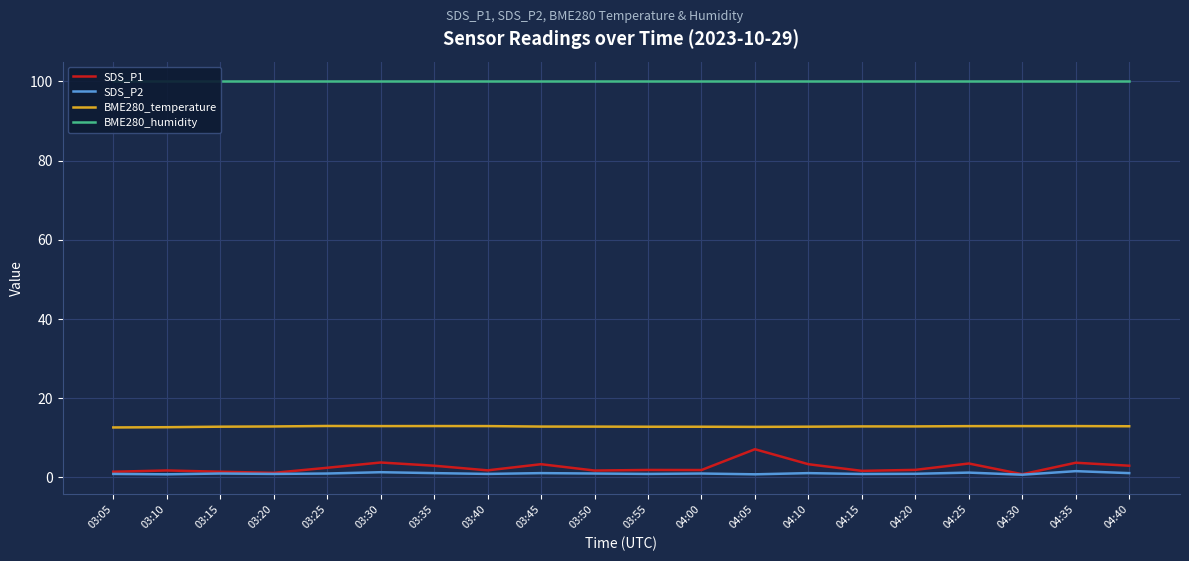

At which label is BME280_temperature closest to 12?

03:05